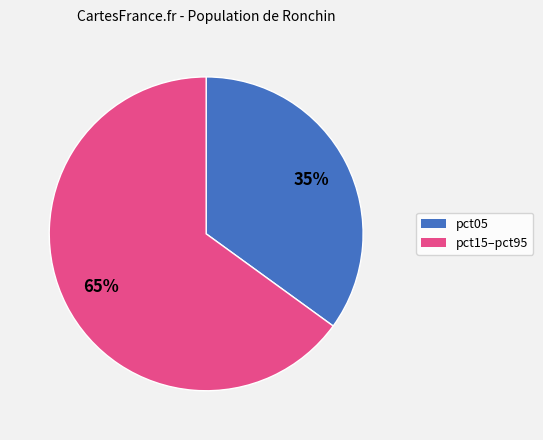

To the nearest percent, what is the average slice percentage?

50%